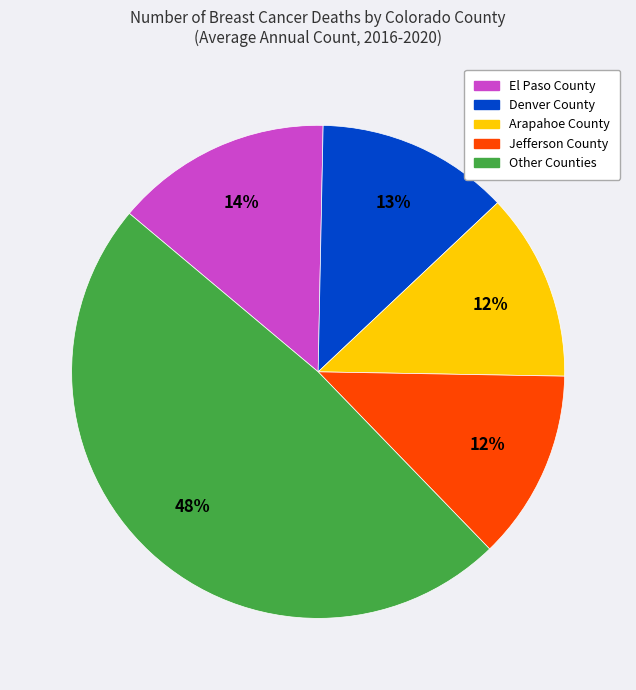

Combined, do Other Counties and Denver County account for over 50%?

Yes